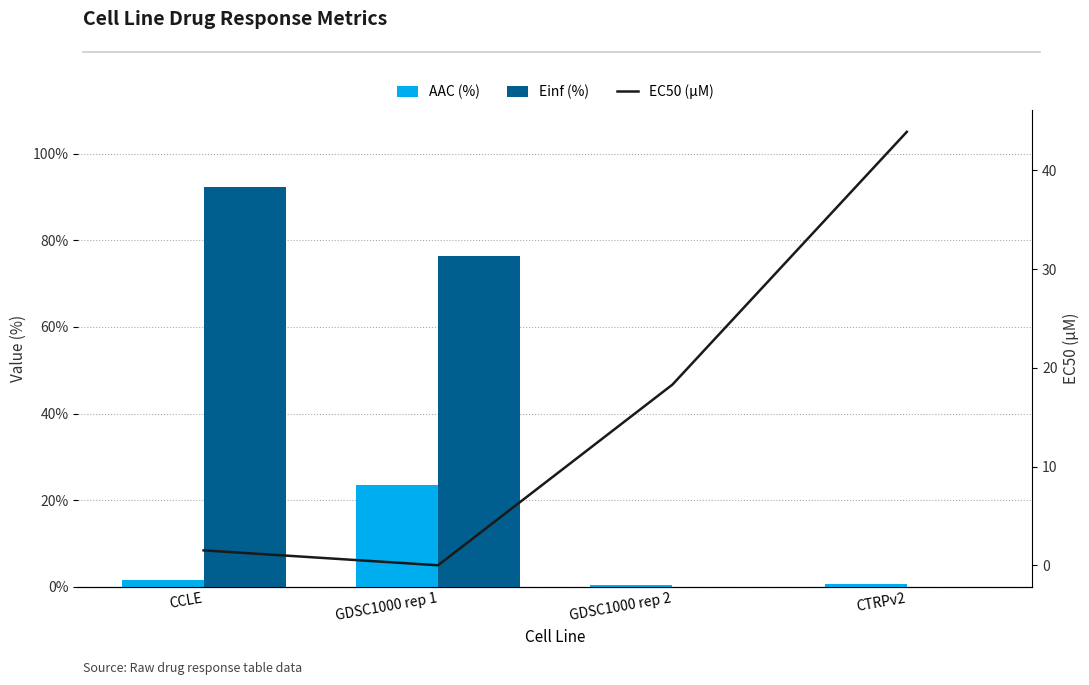

What is the label of the 1st bar from the left?

CCLE